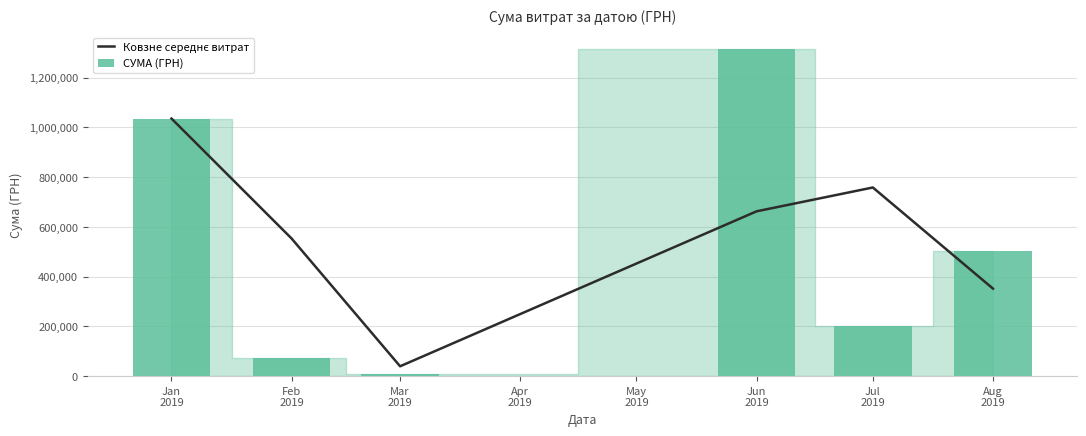

What is the sum of the СУМА (ГРН) values at Mar 2019 and Jun 2019?

1325212.2